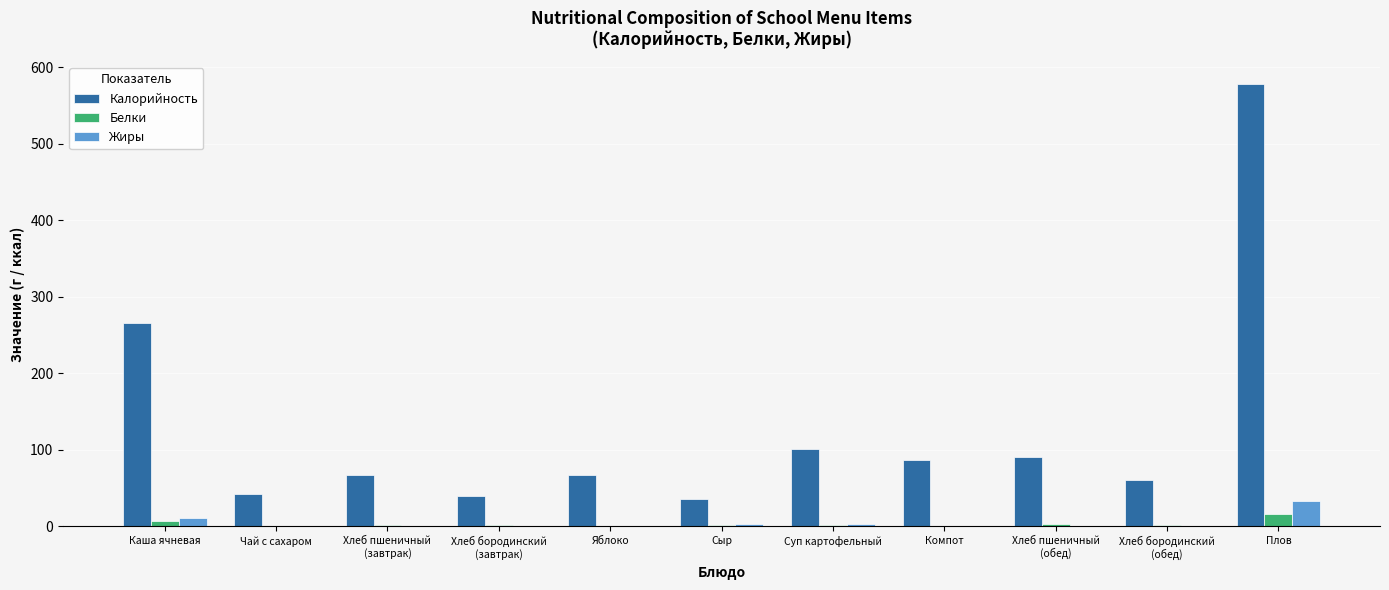

Which series has the largest total across all categories?

Калорийность